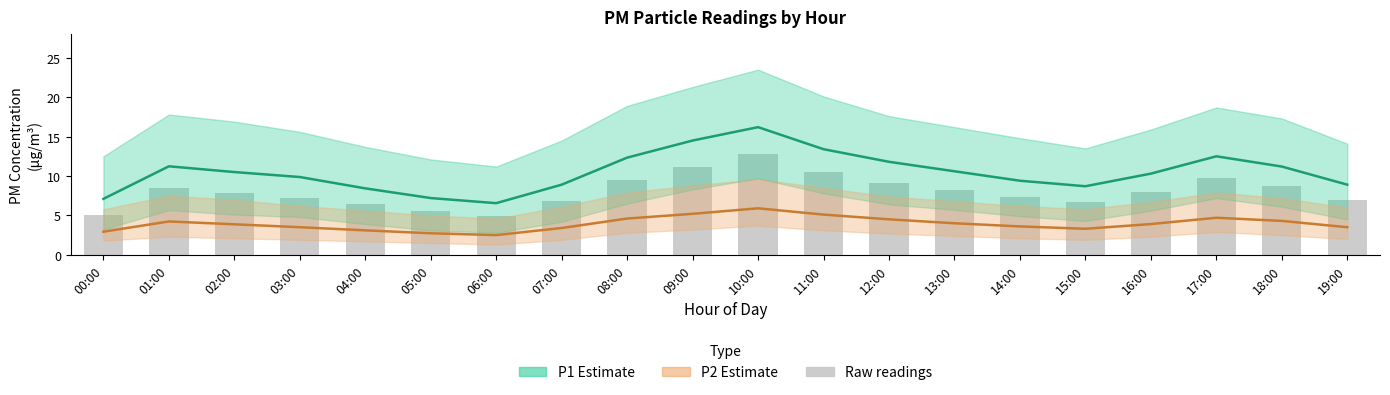

How many distinct data groups are displayed?

3